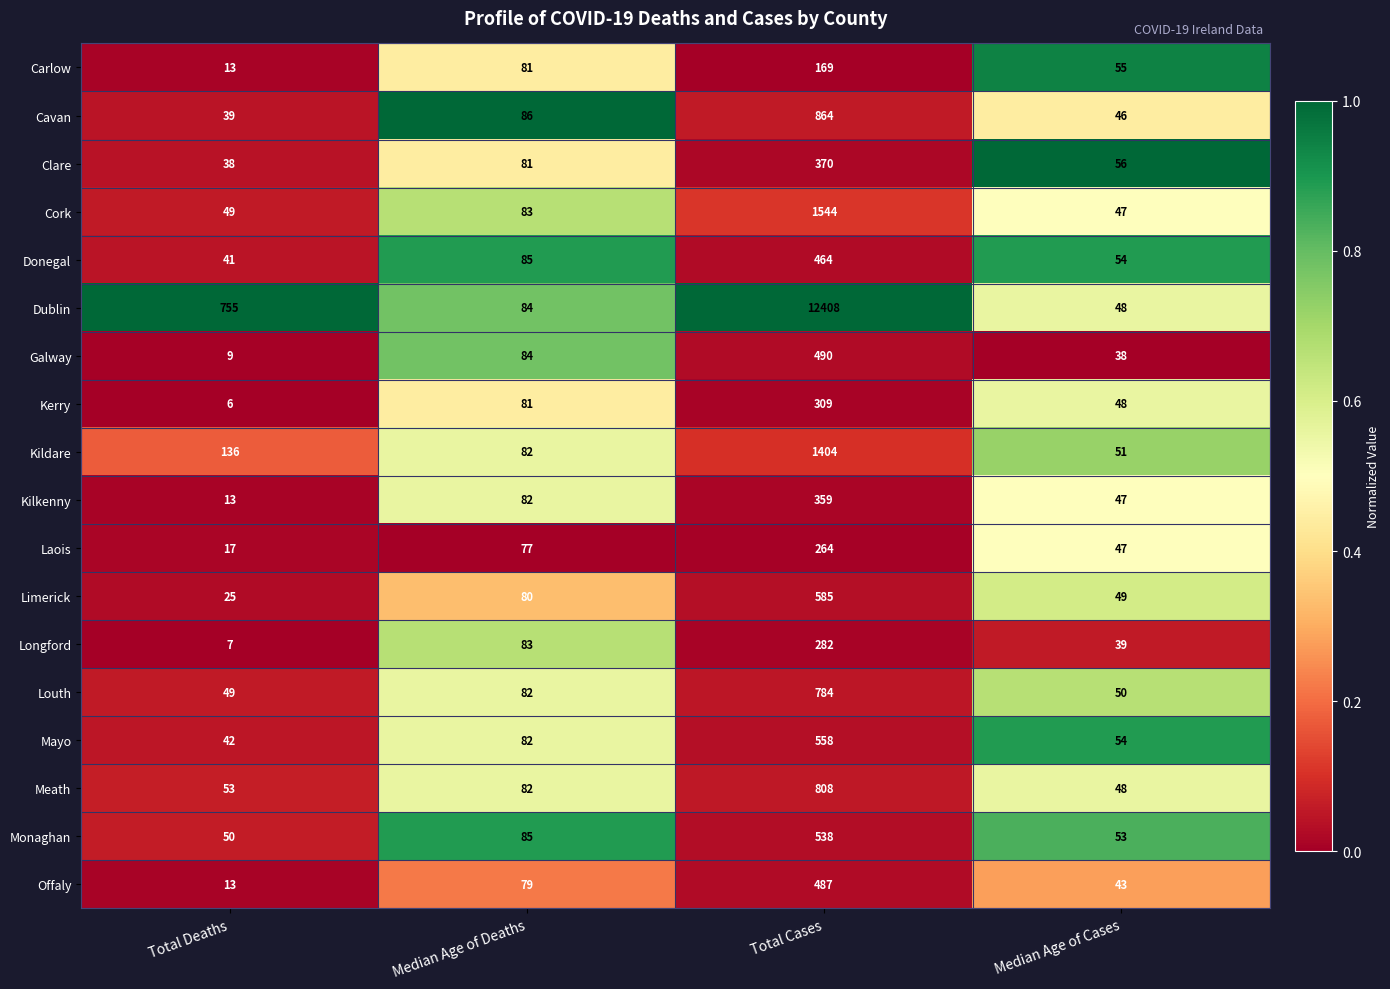

Which series has the largest total across all categories?

Dublin